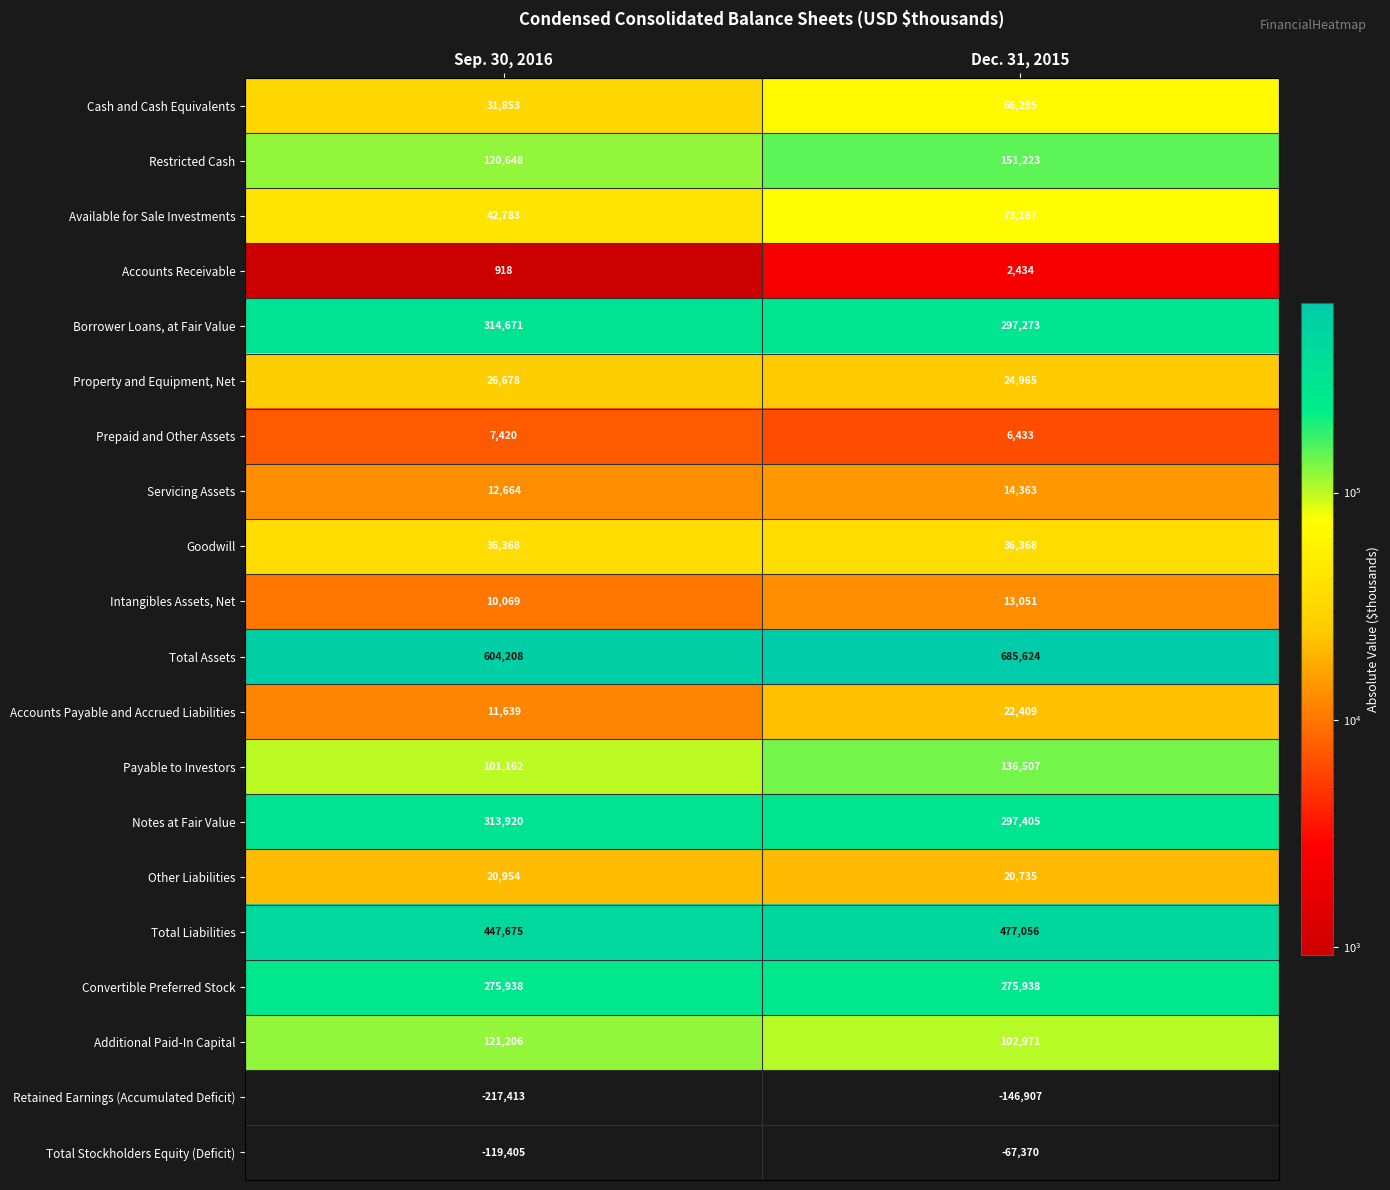

Count the number of data series in this chart.

20